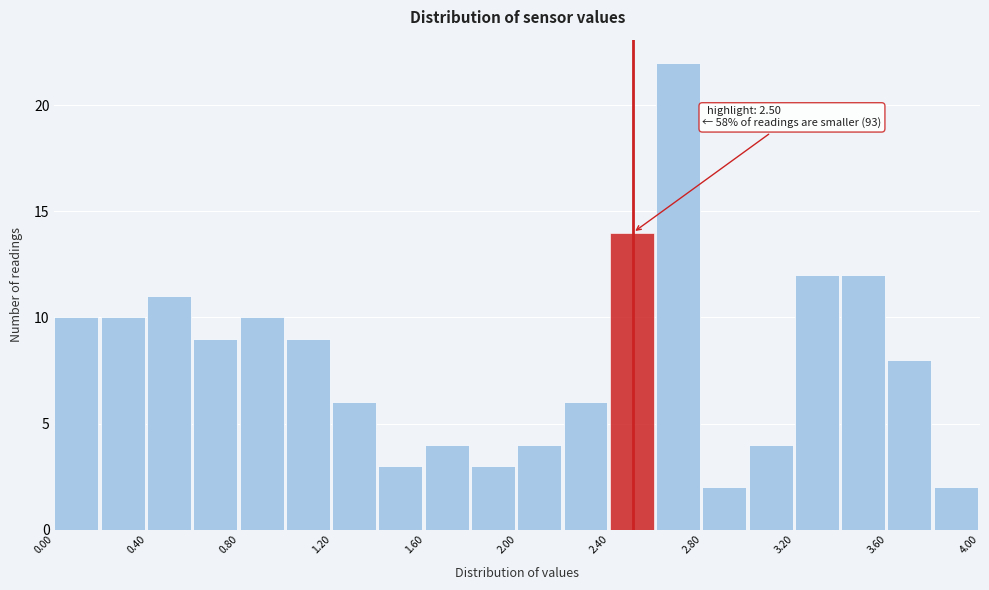

Over which range of the x-axis is the bar tallest?

2.6 to 2.8